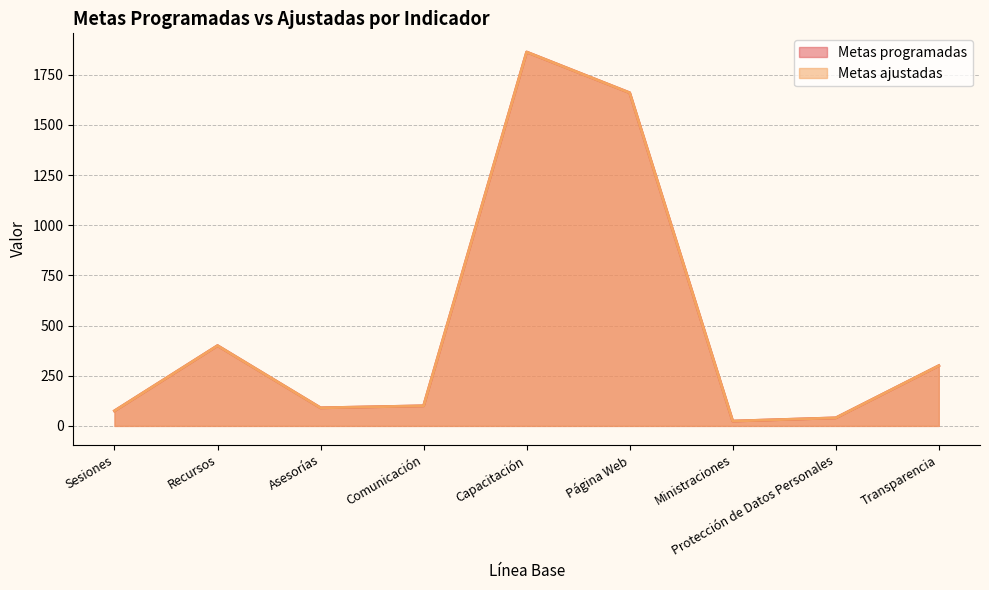

Which series has the widest spread of values?

Metas programadas